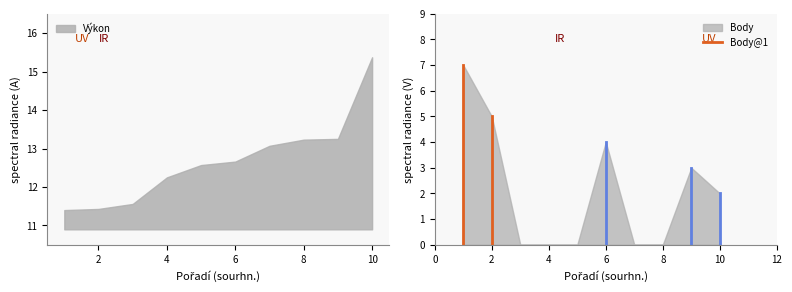

The value of Body at 6 is 5. True or false?

False